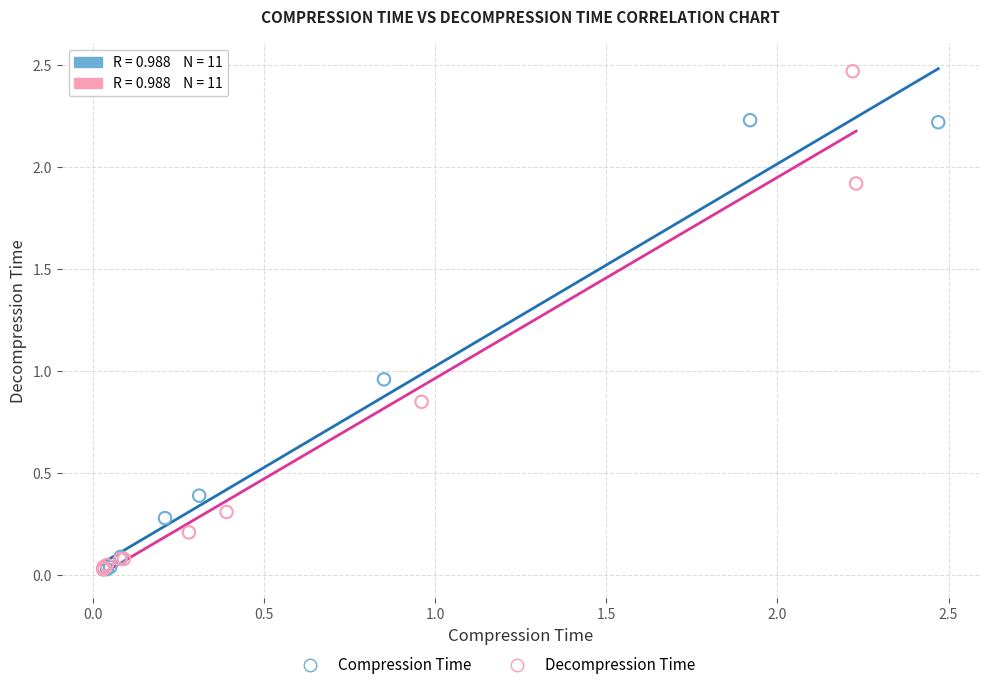

Which series contains the highest Y value?

Decompression Time